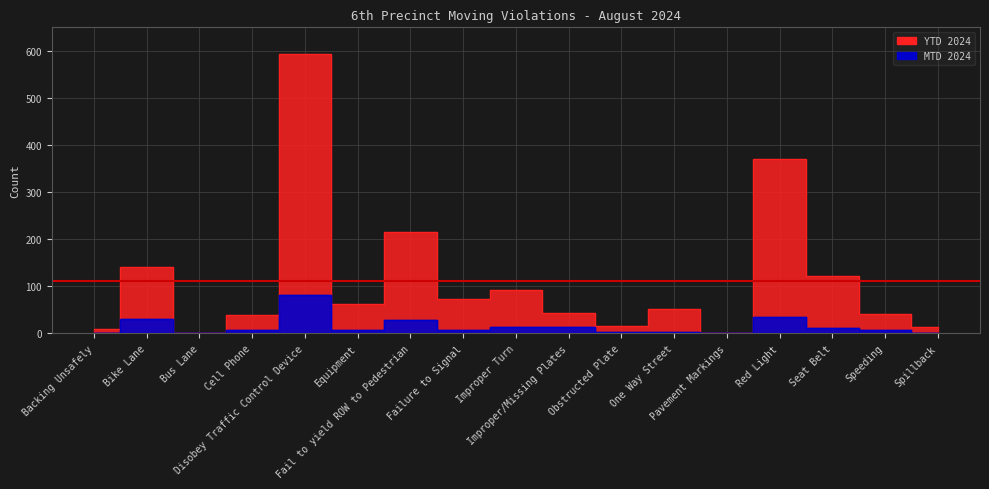

What is the sum of the MTD 2024 values at Fail to yield ROW to Pedestrian and Speeding?

36